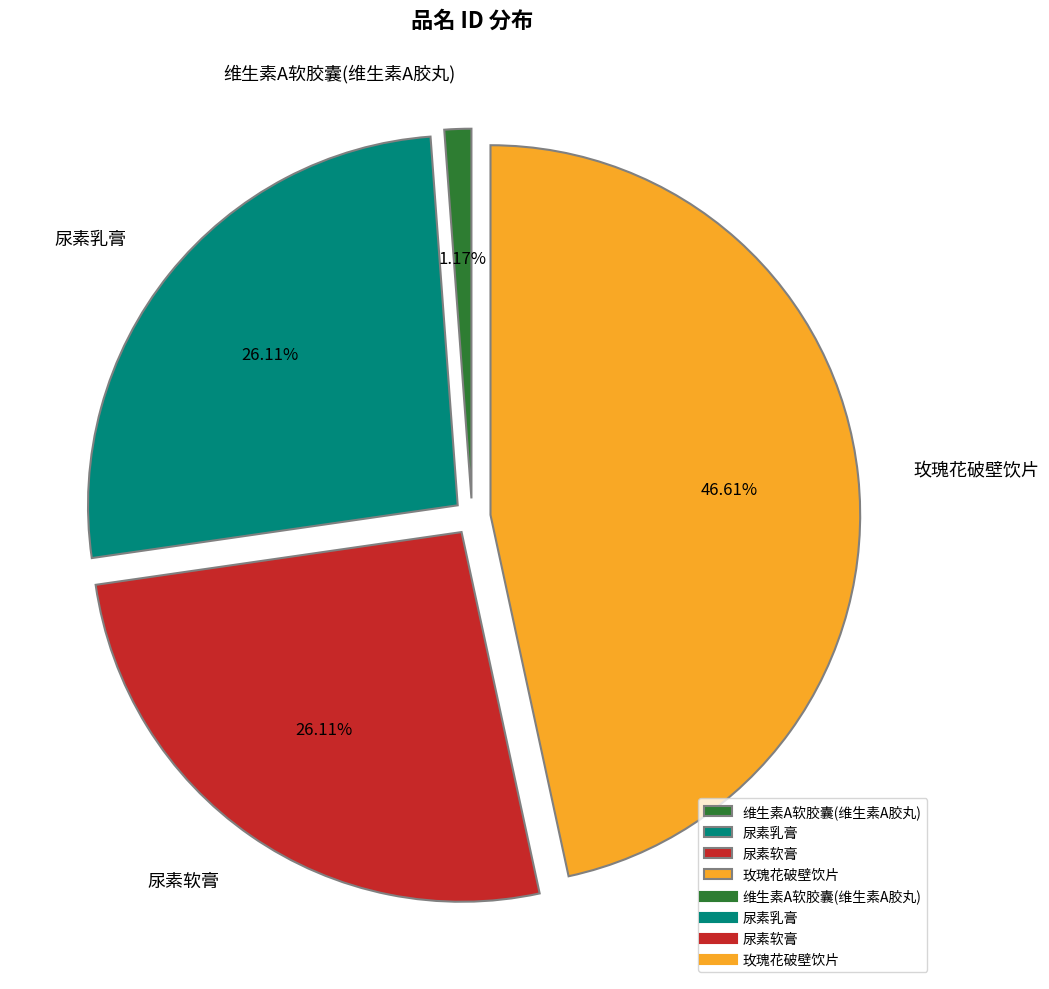

The 维生素A软胶囊(维生素A胶丸) slice represents 9% of the pie. True or false?

False